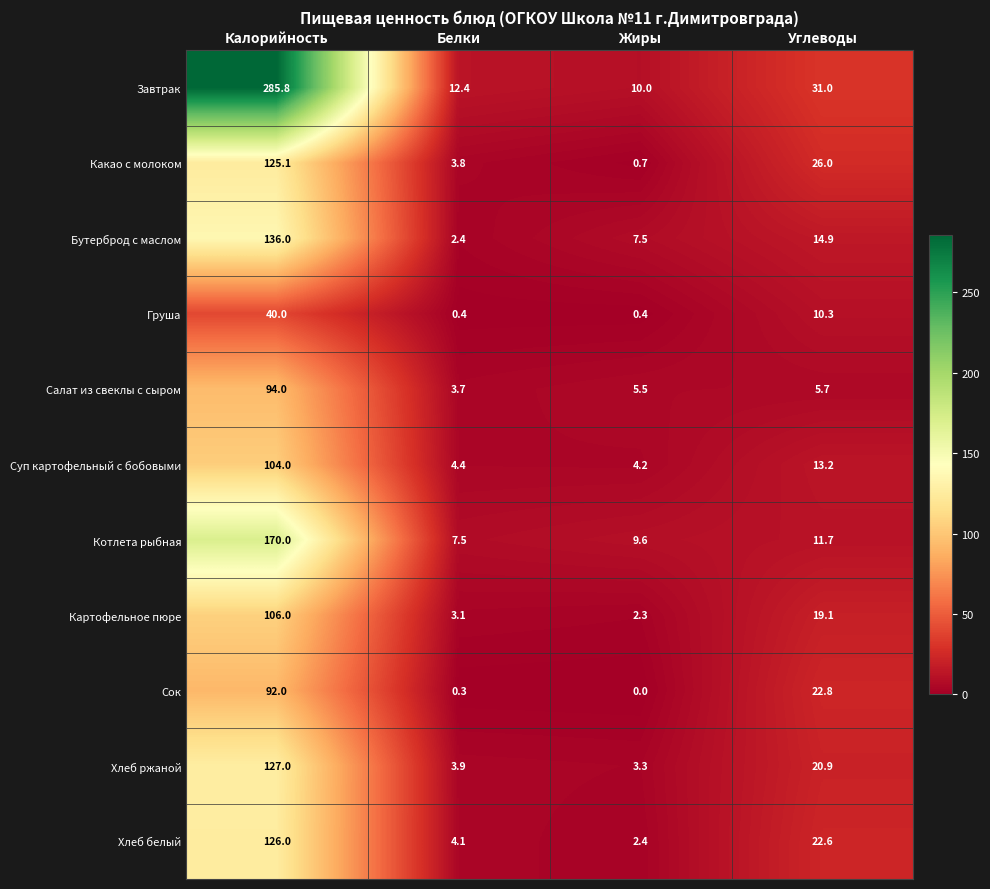

What is the difference between the Котлета рыбная values at Углеводы and Белки?

4.2